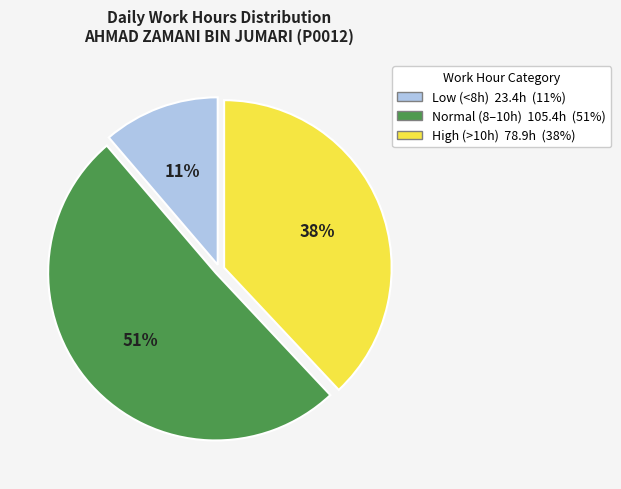

Does any single category account for the majority?

Yes